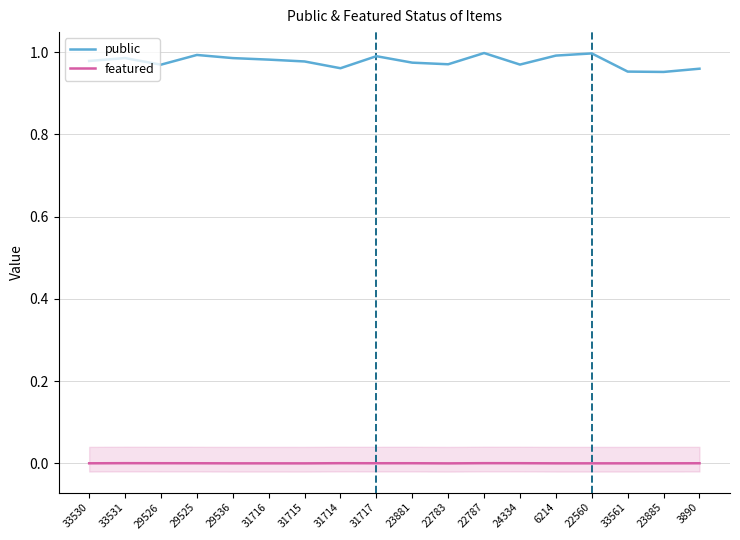

At which category is the sum across all series the highest?

22787